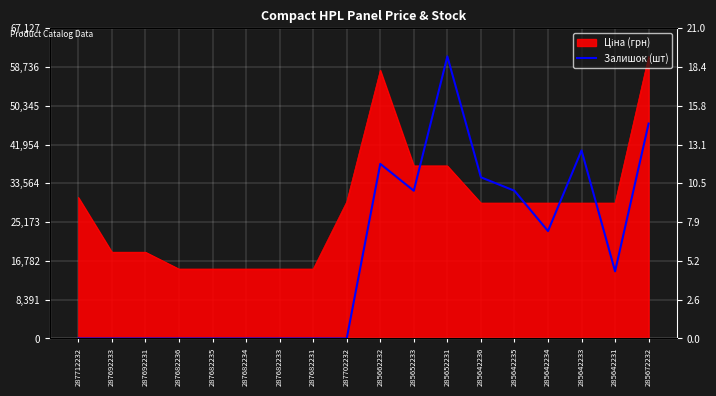

Does the chart display data point markers on the line(s)?

No